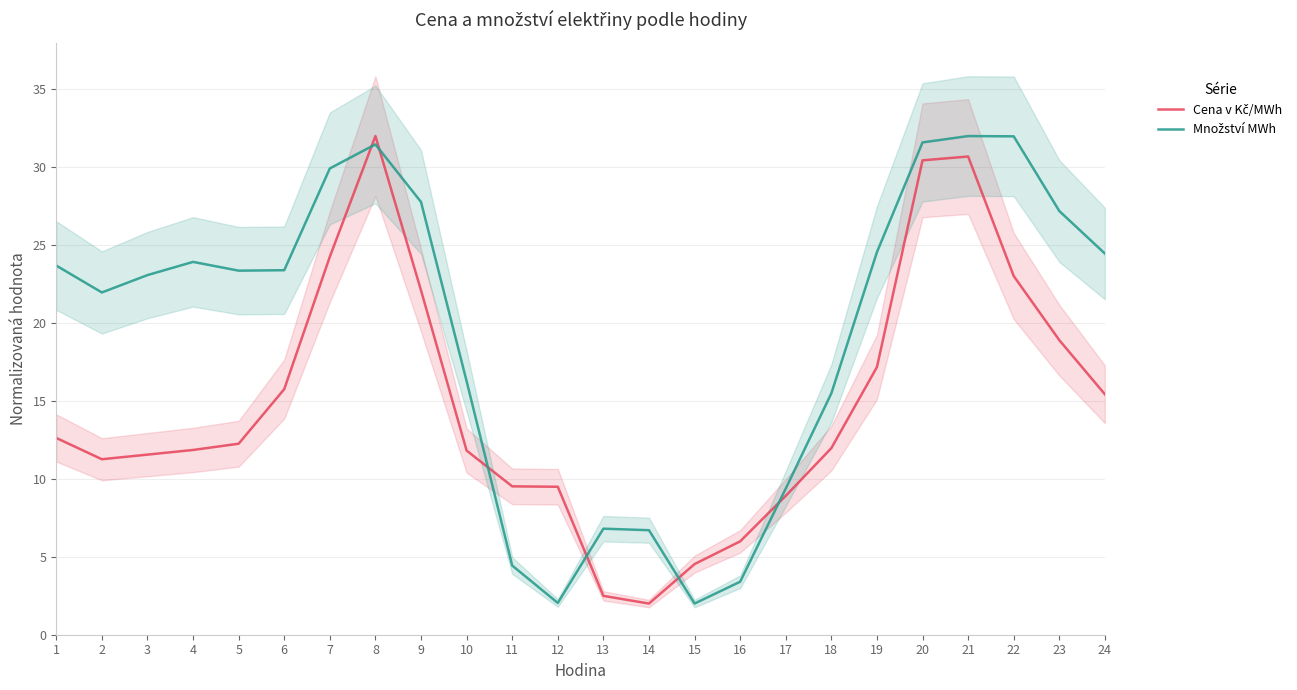

Which series ends up on top after the final intersection of Množství MWh and Cena v Kč/MWh?

Množství MWh